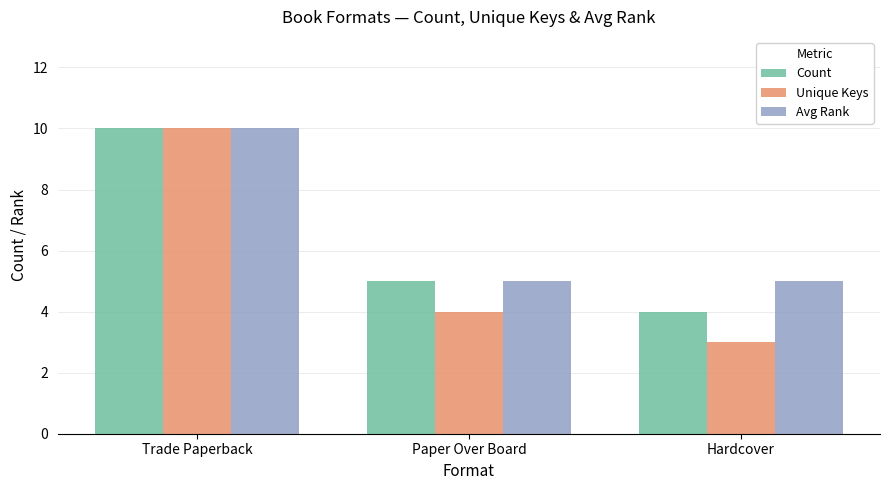

Which series has the largest range (max minus min)?

Unique Keys